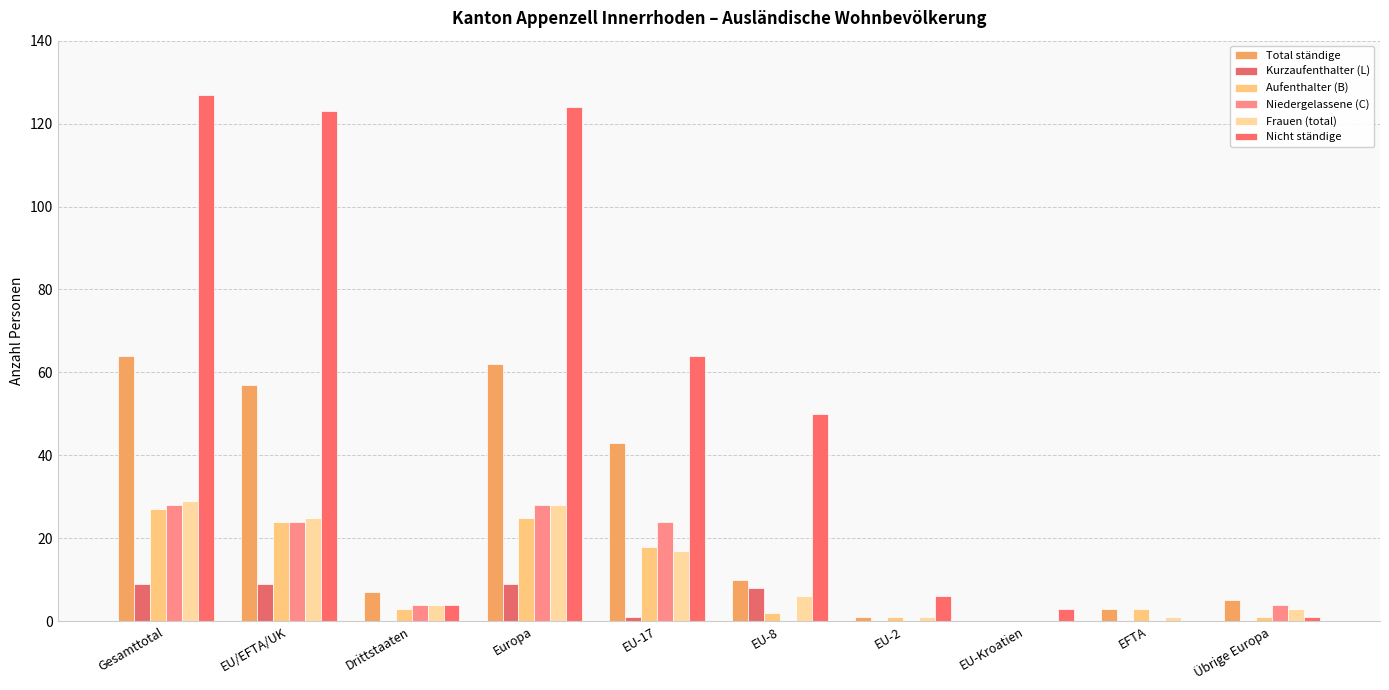

Reading right to left, what are all the values shown in this chart?

Total ständige: Übrige Europa=5	EFTA=3	EU-Kroatien=0	EU-2=1	EU-8=10	EU-17=43	Europa=62	Drittstaaten=7	EU/EFTA/UK=57	Gesamttotal=64
Kurzaufenthalter (L): Übrige Europa=0	EFTA=0	EU-Kroatien=0	EU-2=0	EU-8=8	EU-17=1	Europa=9	Drittstaaten=0	EU/EFTA/UK=9	Gesamttotal=9
Aufenthalter (B): Übrige Europa=1	EFTA=3	EU-Kroatien=0	EU-2=1	EU-8=2	EU-17=18	Europa=25	Drittstaaten=3	EU/EFTA/UK=24	Gesamttotal=27
Niedergelassene (C): Übrige Europa=4	EFTA=0	EU-Kroatien=0	EU-2=0	EU-8=0	EU-17=24	Europa=28	Drittstaaten=4	EU/EFTA/UK=24	Gesamttotal=28
Frauen (total): Übrige Europa=3	EFTA=1	EU-Kroatien=0	EU-2=1	EU-8=6	EU-17=17	Europa=28	Drittstaaten=4	EU/EFTA/UK=25	Gesamttotal=29
Nicht ständige: Übrige Europa=1	EFTA=0	EU-Kroatien=3	EU-2=6	EU-8=50	EU-17=64	Europa=124	Drittstaaten=4	EU/EFTA/UK=123	Gesamttotal=127